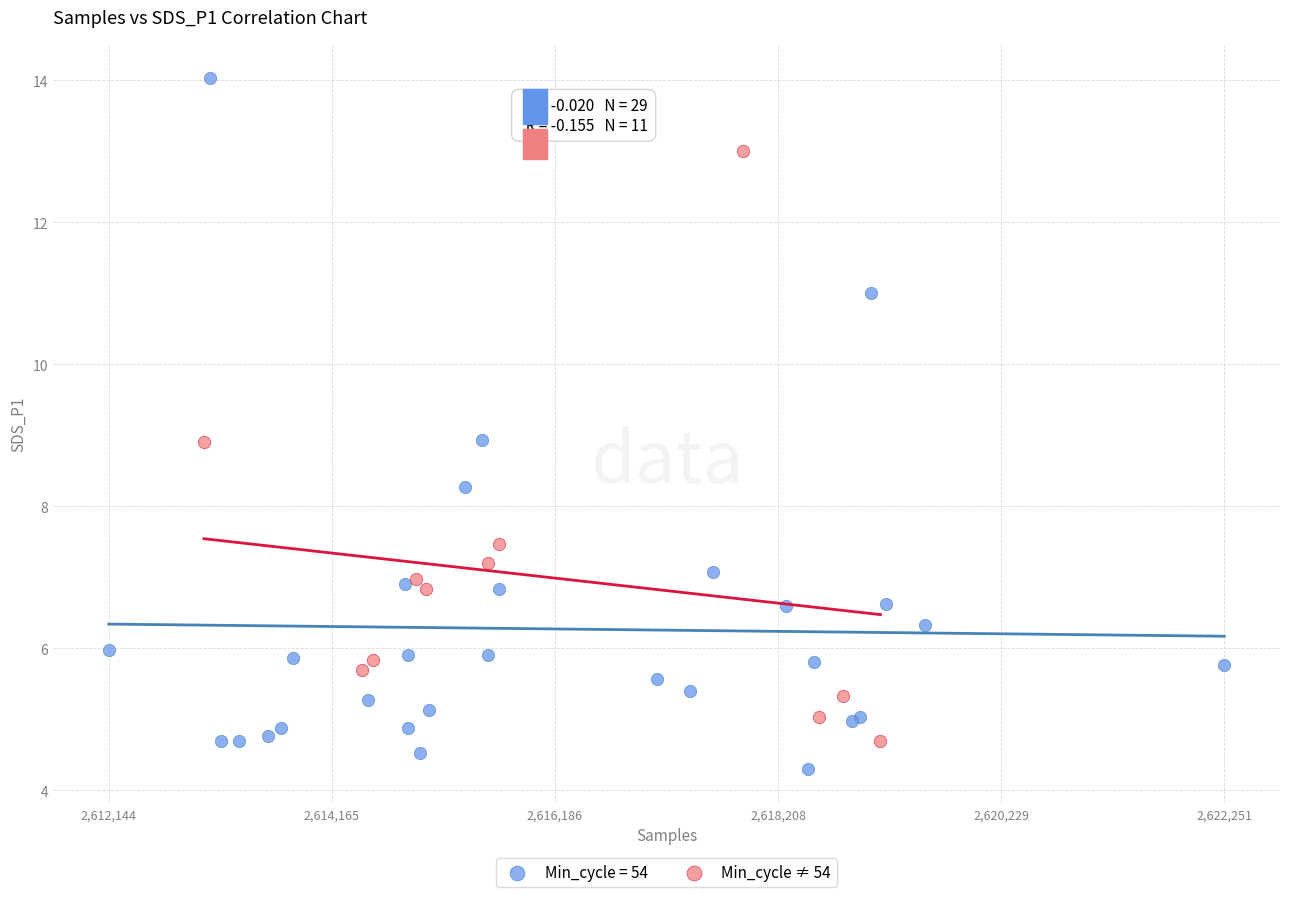

Which series contains the highest Y value?

Min_cycle = 54